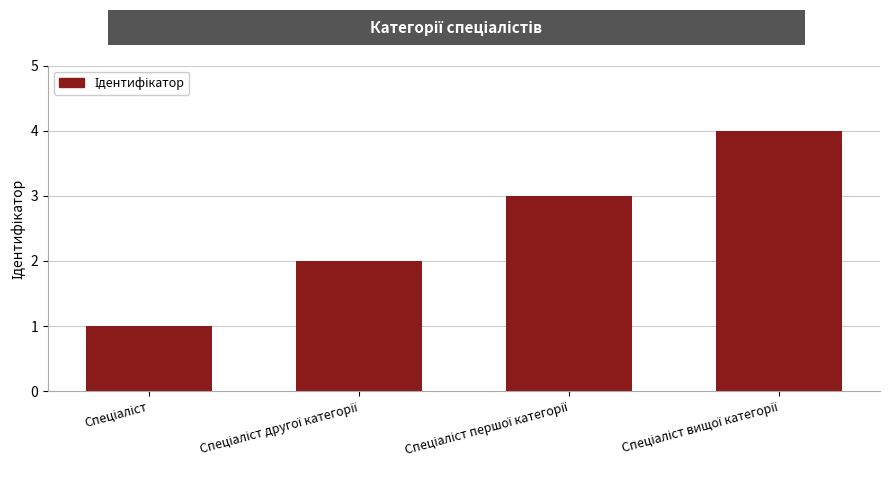

What is the maximum value shown in the chart?

4